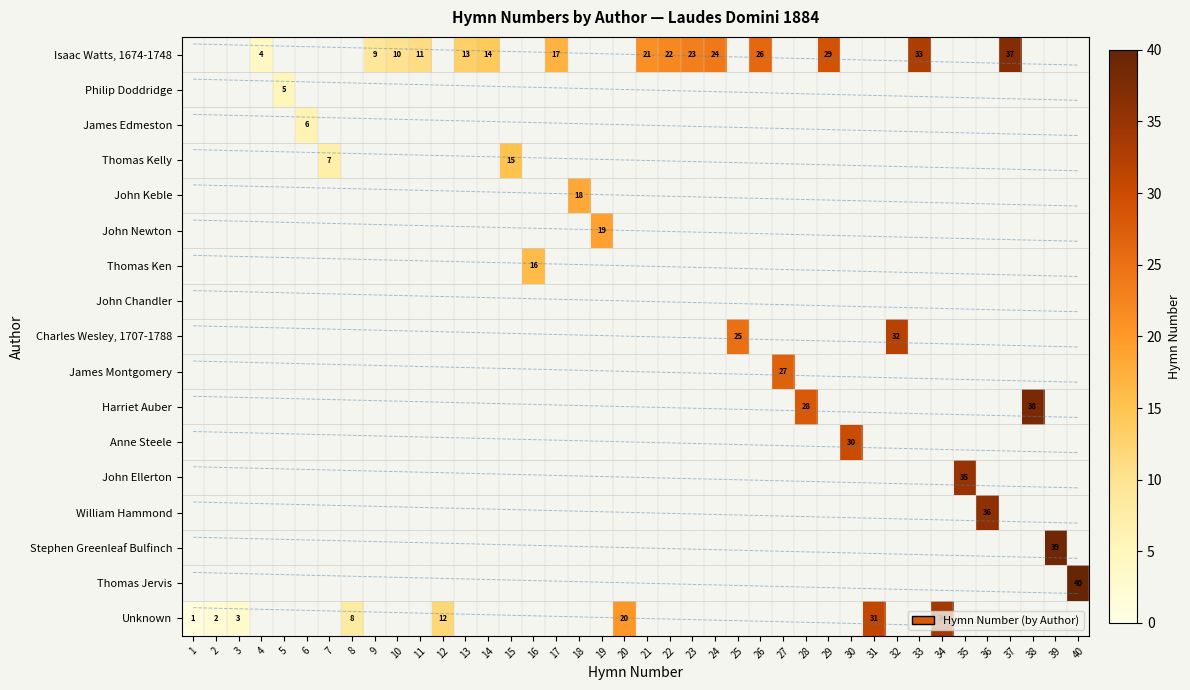

Rank the series by their maximum value, from lowest to highest.

John Chandler, Philip Doddridge, James Edmeston, Thomas Kelly, Thomas Ken, John Keble, John Newton, James Montgomery, Anne Steele, Charles Wesley, 1707-1788, Unknown, John Ellerton, William Hammond, Isaac Watts, 1674-1748, Harriet Auber, Stephen Greenleaf Bulfinch, Thomas Jervis